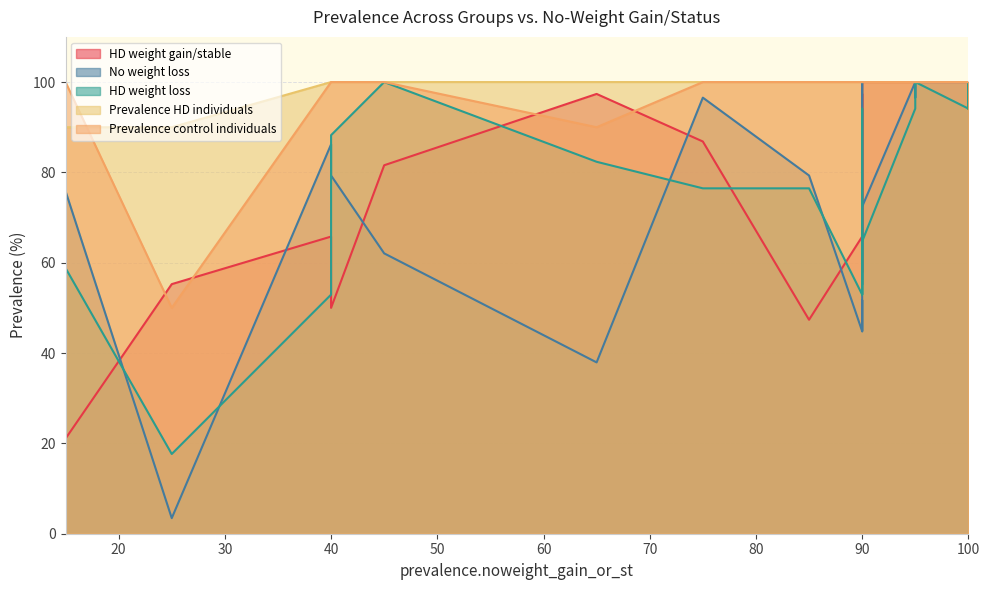

Where is prevalence_HD nearest to the value 95?

45.0